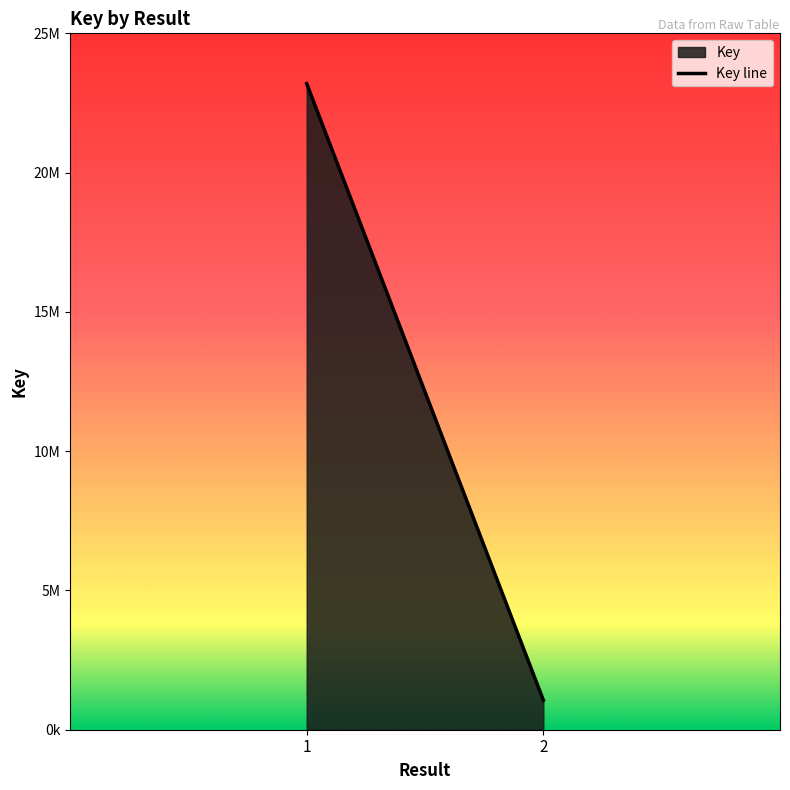

How many series are shown in this chart?

1